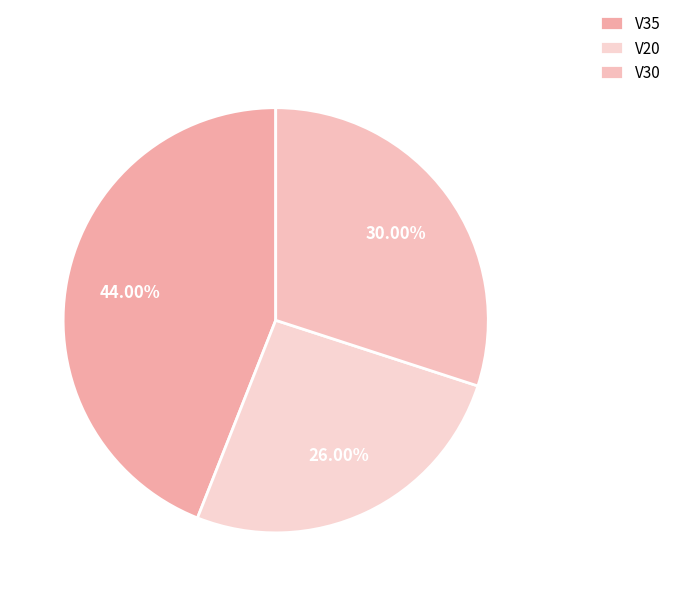

Is it true that V20 is 13% of the pie?

False